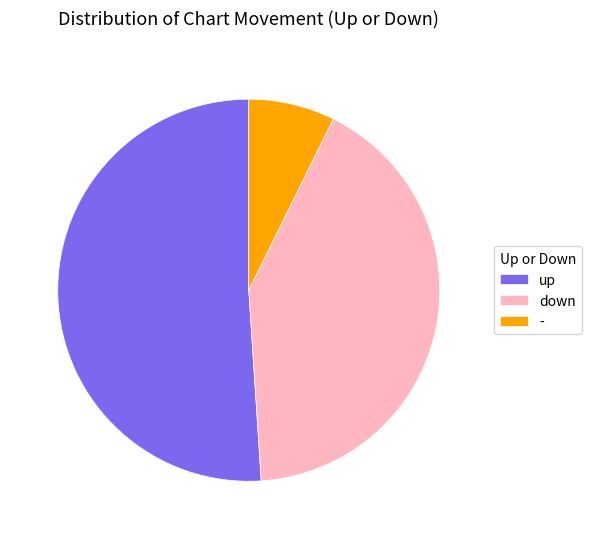

What is the largest slice in the pie chart?

up